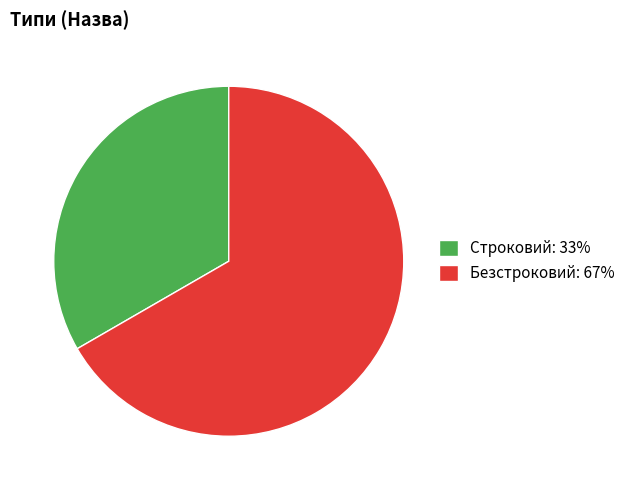

Which category accounts for the majority?

Безстроковий